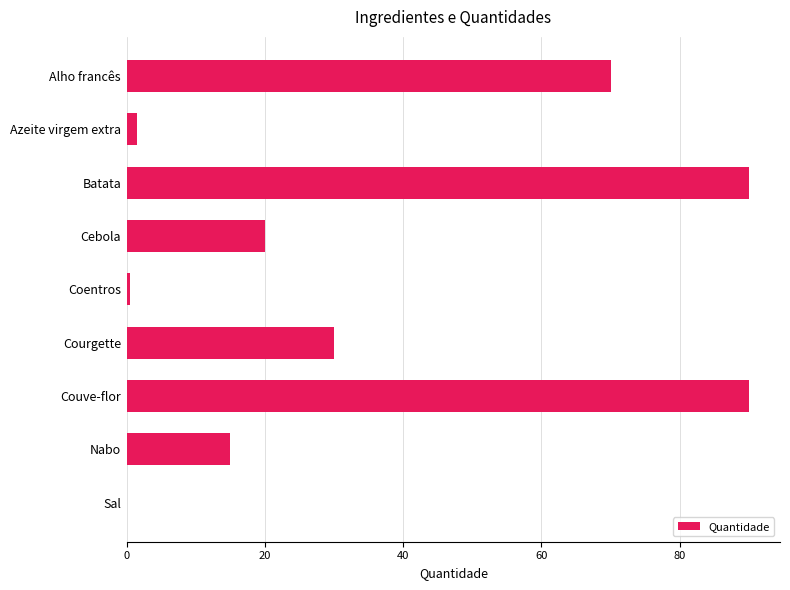

The value at Couve-flor is 90.0. True or false?

True